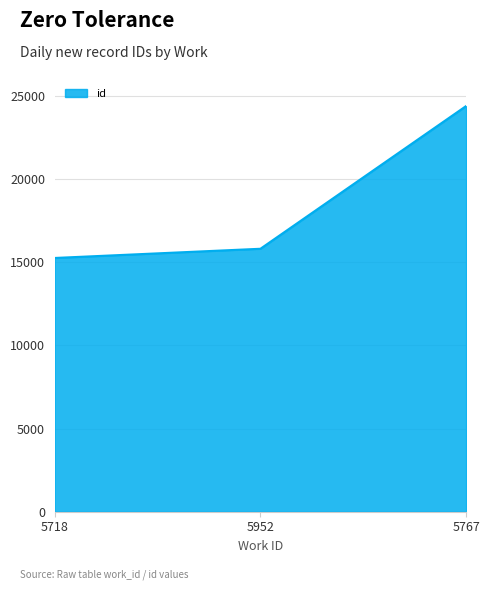

Which category has the lowest value across all series?

5718